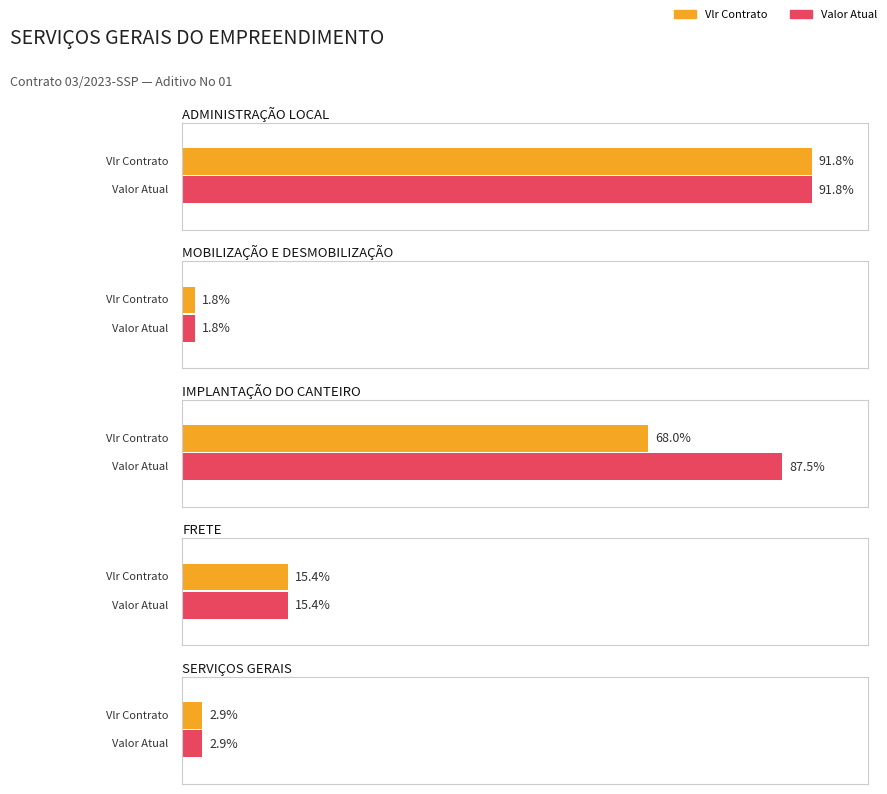

Which series has the largest total across all categories?

Valor Atual